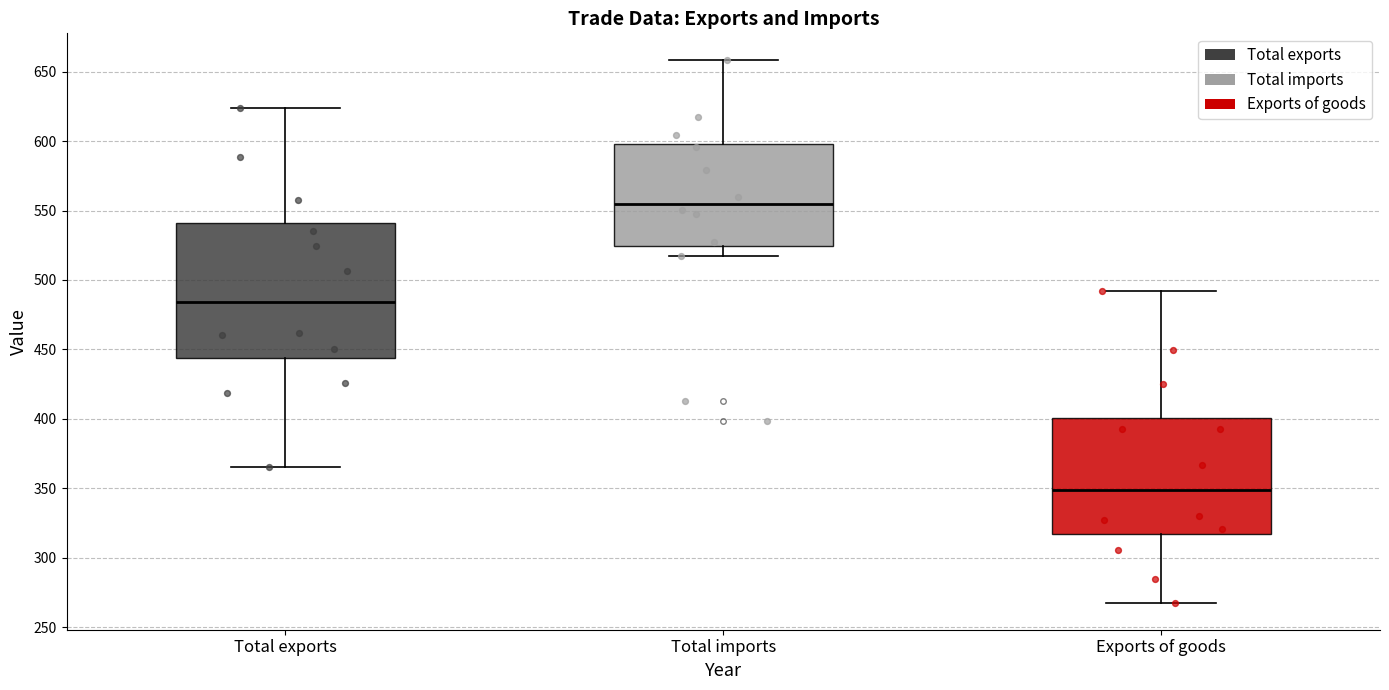

Which box has the highest median line?

Total imports